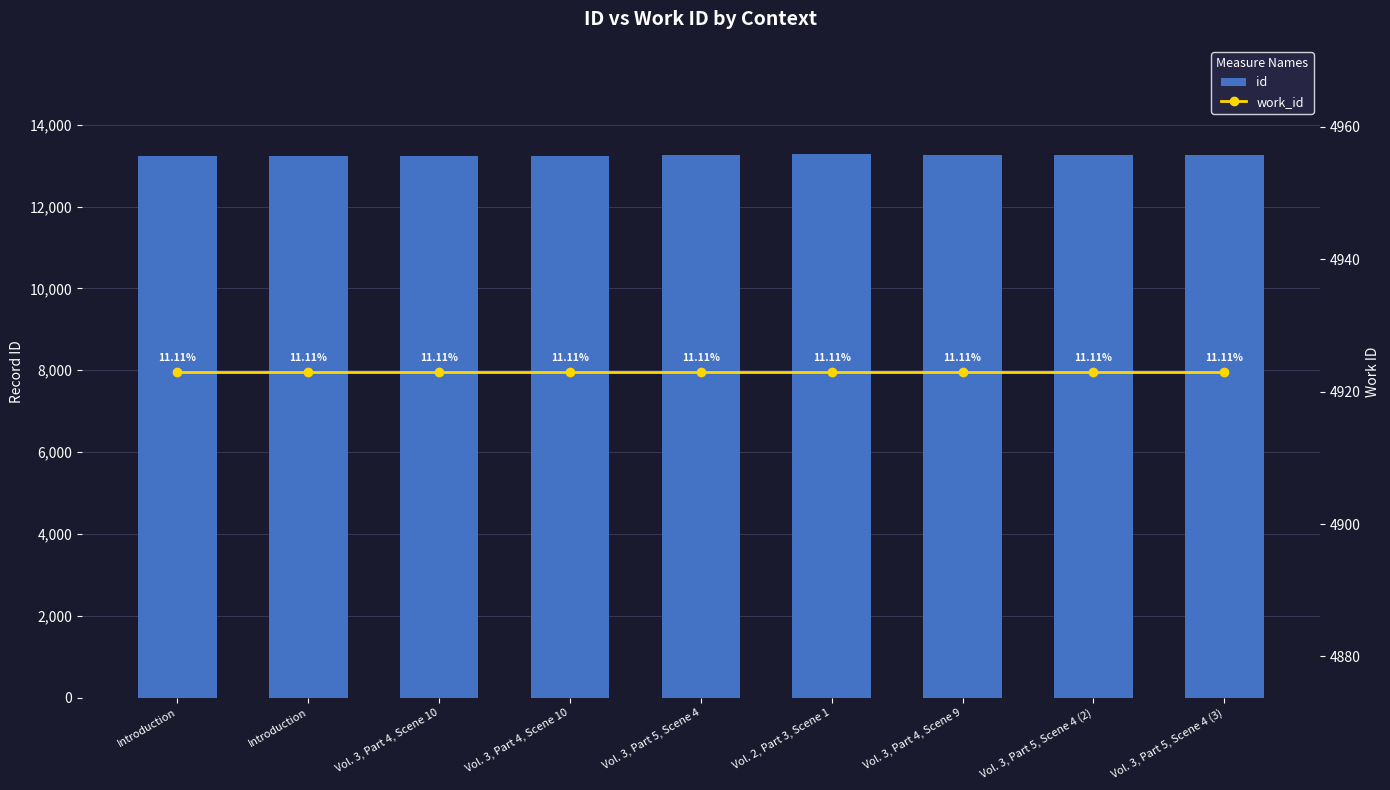

Reading right to left, transcribe all the data shown in this chart.

id: Vol. 3, Part 5, Scene 4 (3)=13267	Vol. 3, Part 5, Scene 4 (2)=13266	Vol. 3, Part 4, Scene 9=13265	Vol. 2, Part 3, Scene 1=13272	Vol. 3, Part 5, Scene 4=13248	Vol. 3, Part 4, Scene 10=13246	Vol. 3, Part 4, Scene 10=13243	Introduction=13235	Introduction=13233
work_id: Vol. 3, Part 5, Scene 4 (3)=4923	Vol. 3, Part 5, Scene 4 (2)=4923	Vol. 3, Part 4, Scene 9=4923	Vol. 2, Part 3, Scene 1=4923	Vol. 3, Part 5, Scene 4=4923	Vol. 3, Part 4, Scene 10=4923	Vol. 3, Part 4, Scene 10=4923	Introduction=4923	Introduction=4923